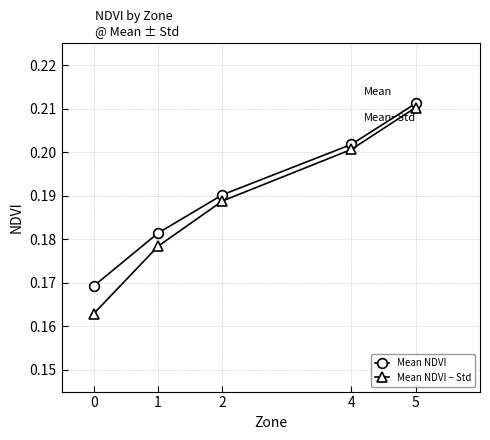

At which category is the sum across all series the highest?

5